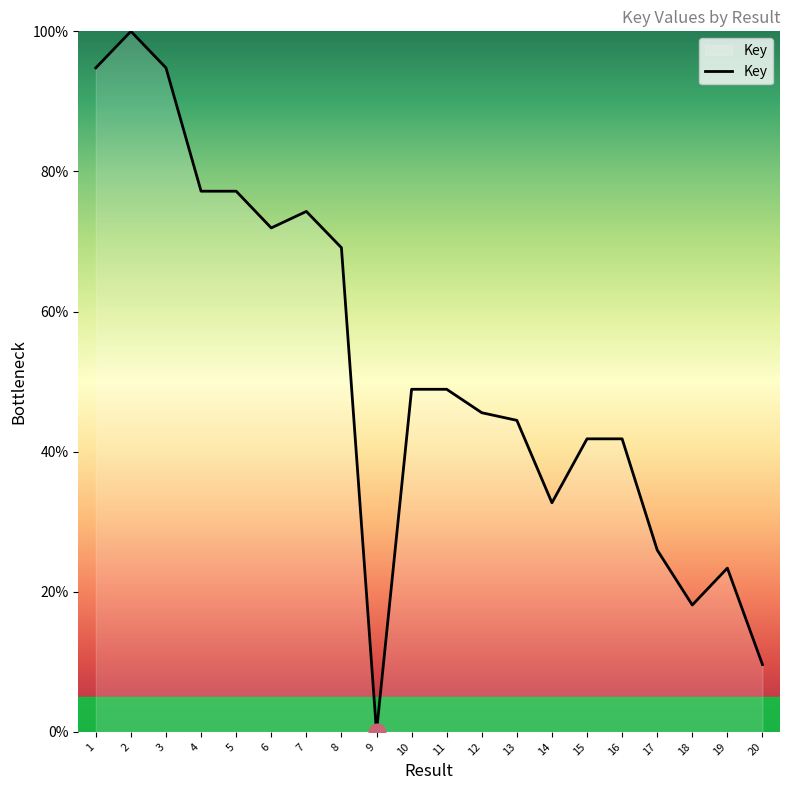

The chart shows a value of 29.1 at 16. True or false?

False